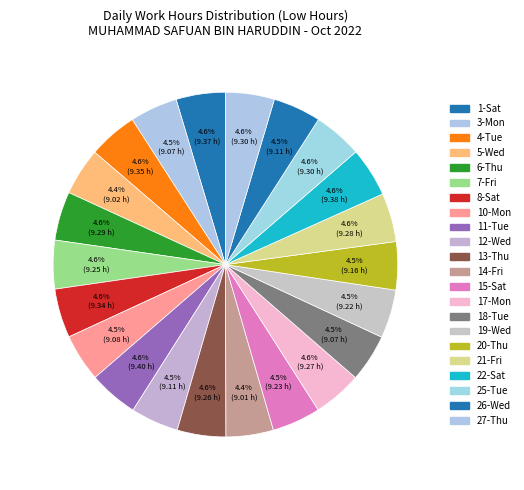

What is the change in value from 4-Tue to 21-Fri?

-0.1